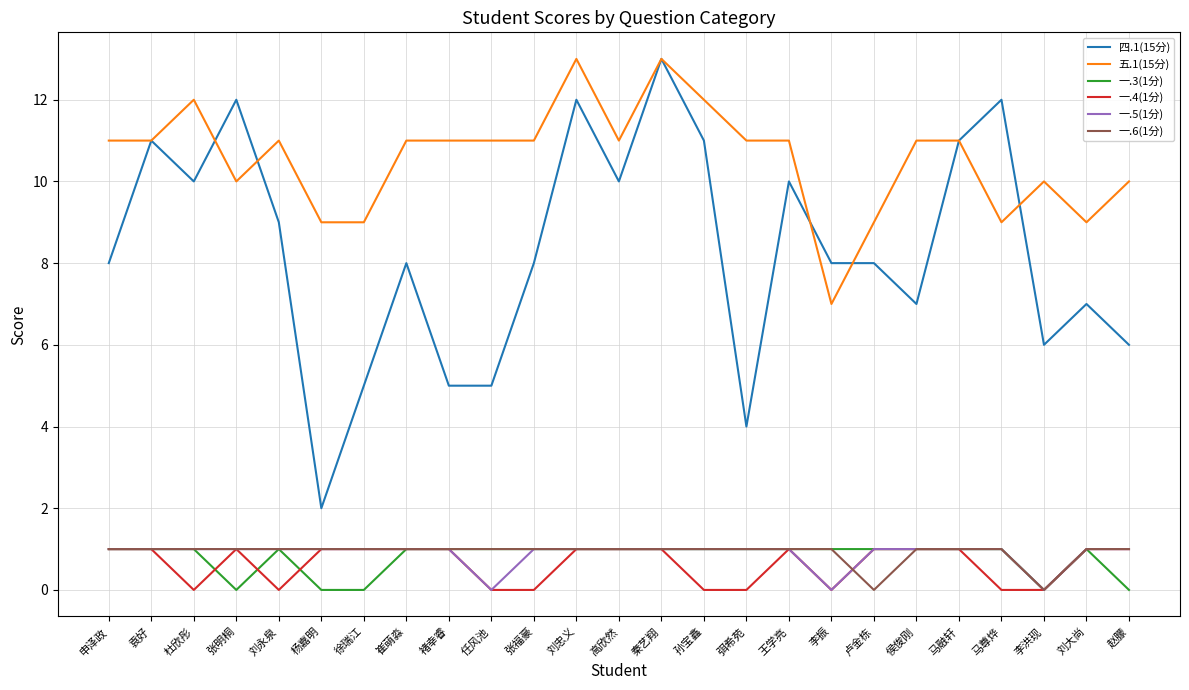

True or false: 五.1(15分) and 一.5(1分) cross at least once.

False